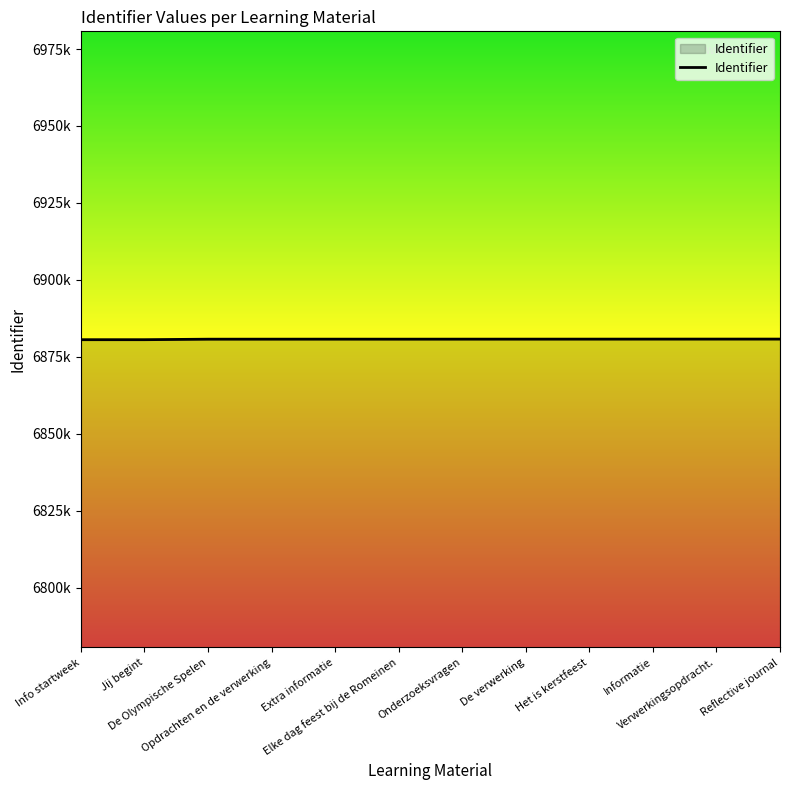

Reading left to right, list all the values displayed in this chart.

6880551	6880552	6880715	6880723	6880726	6880722	6880729	6880732	6880735	6880743	6880746	6880749